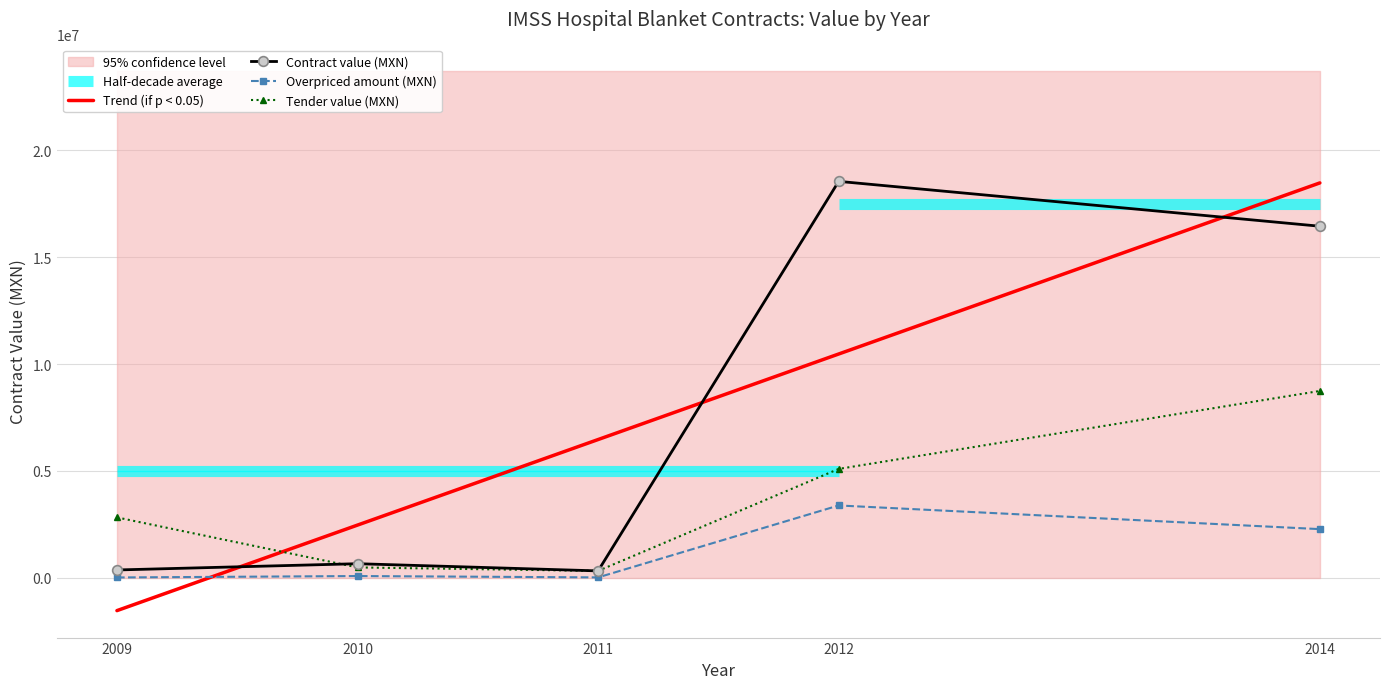

What is the spread (max minus min) of values at 2012?

15164734.8